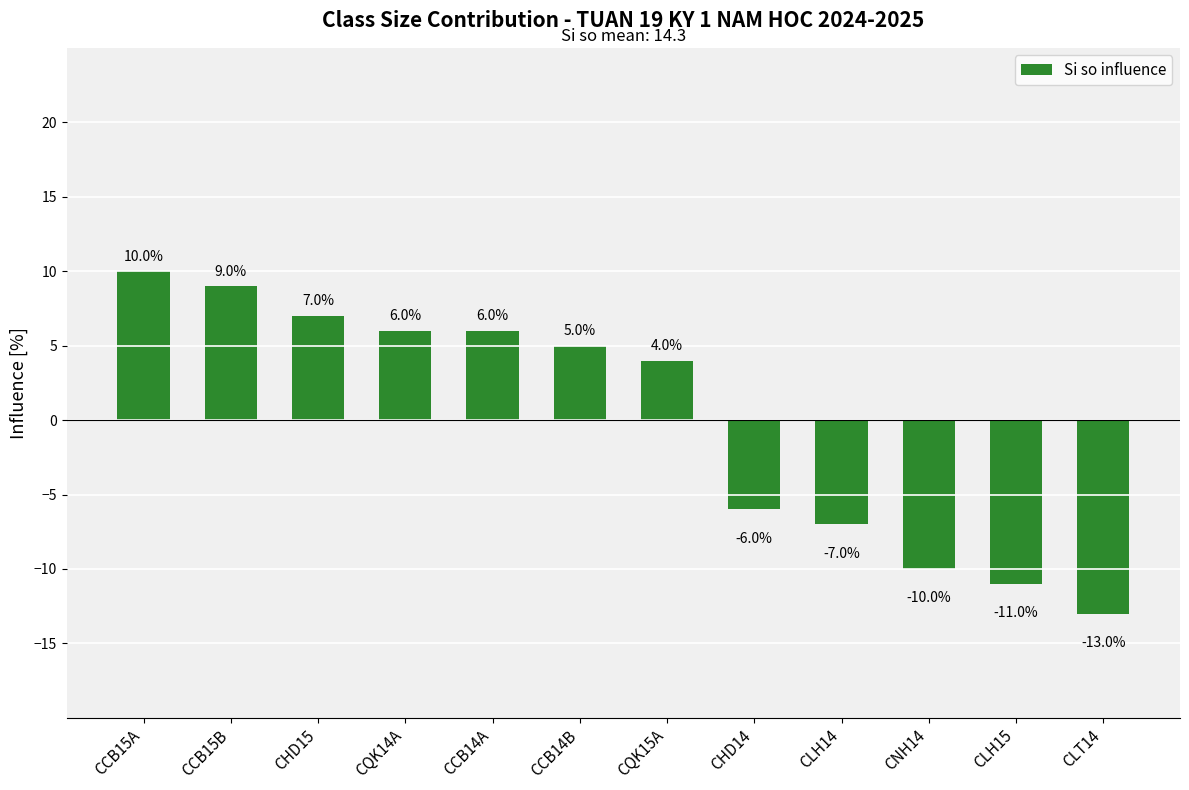

What is the label of the 8th bar from the right?

CCB14A